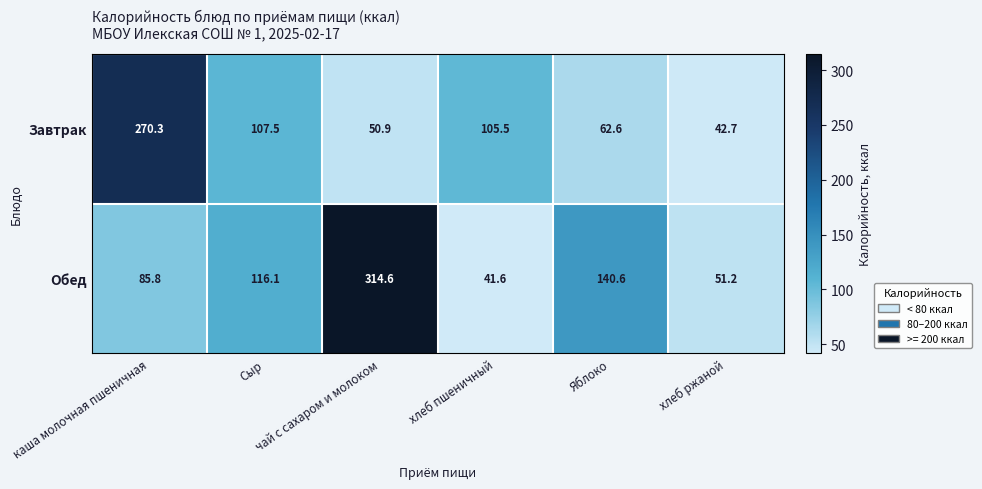

Which series has the widest spread of values?

Обед